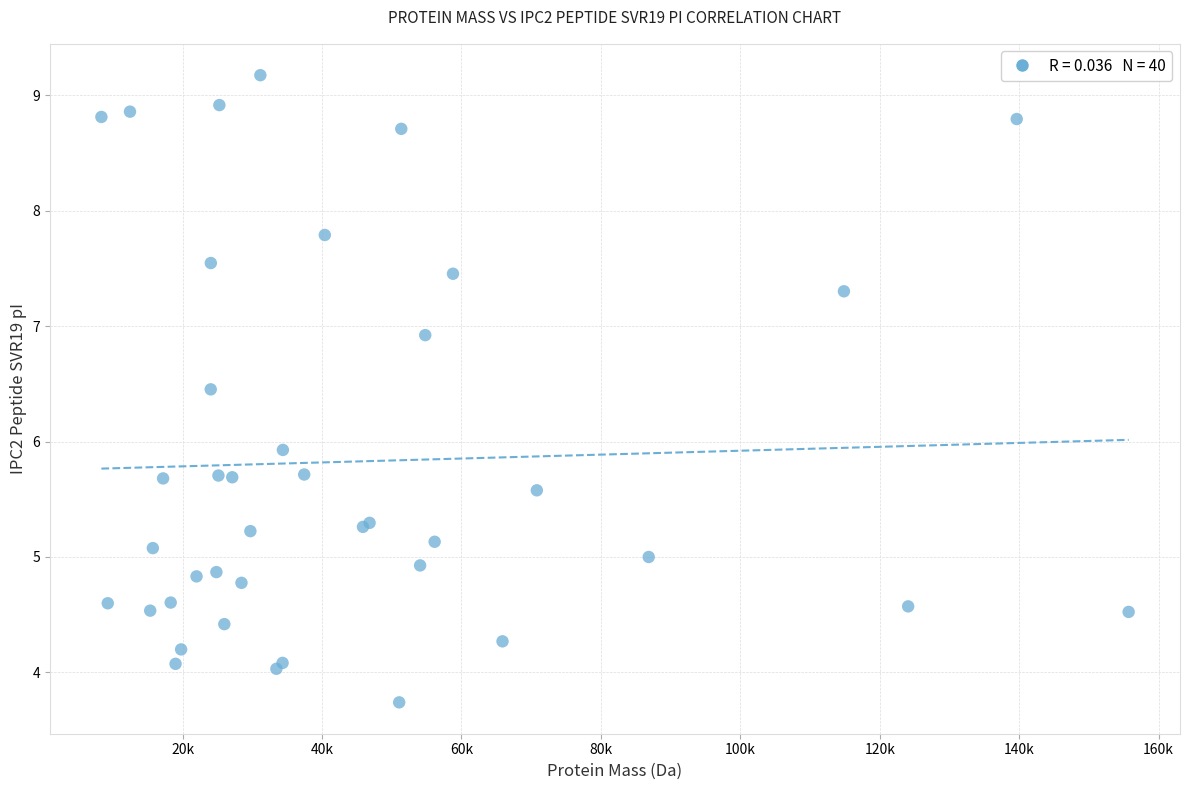

What Y value in the scatter plot is closest to 6?

5.9